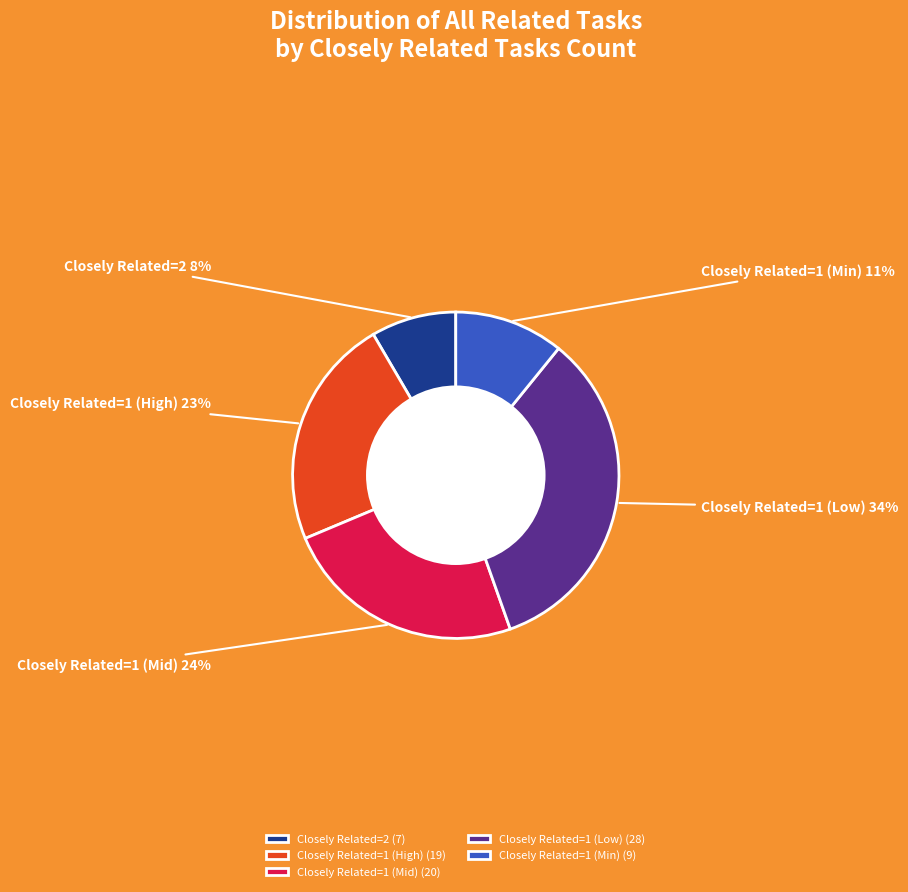

Does Closely Related=1 (High) represent more than half of the total?

No